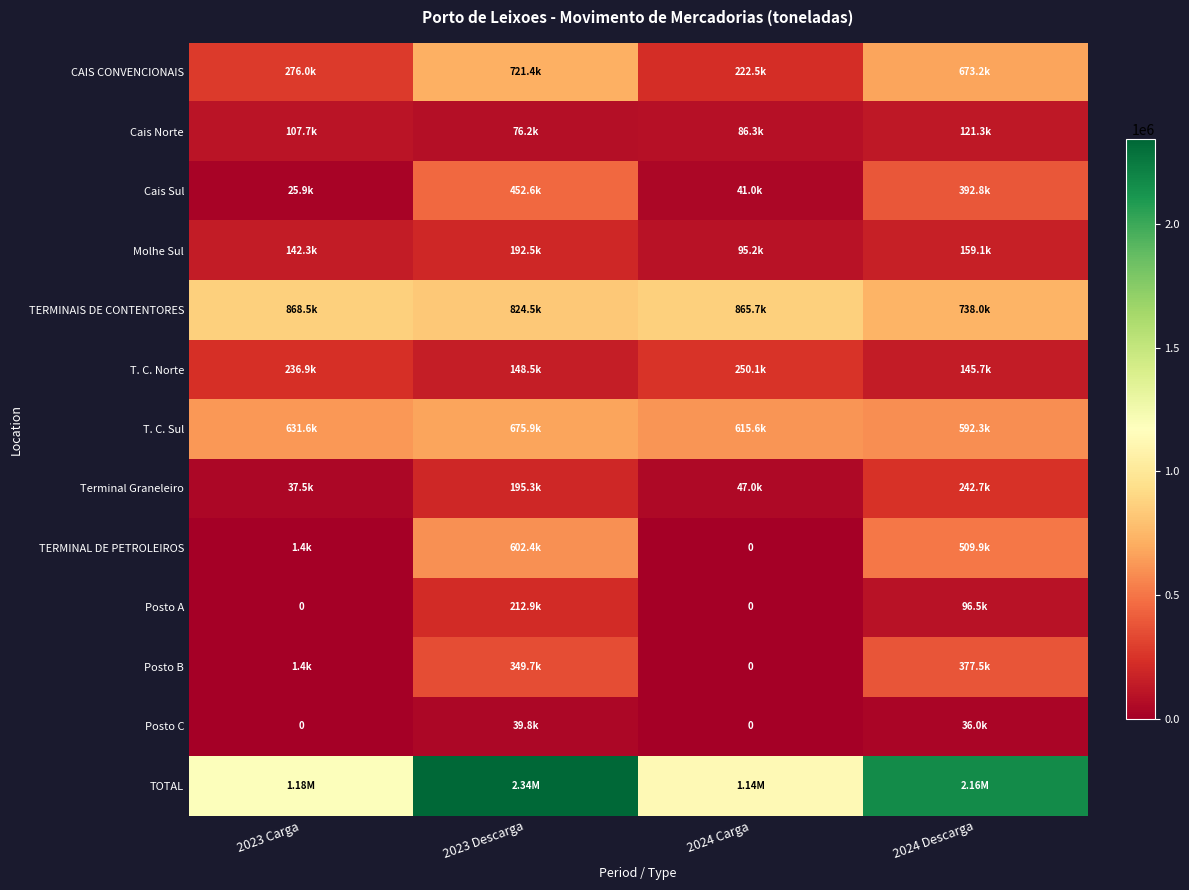

How many categories are shown in the chart?

4